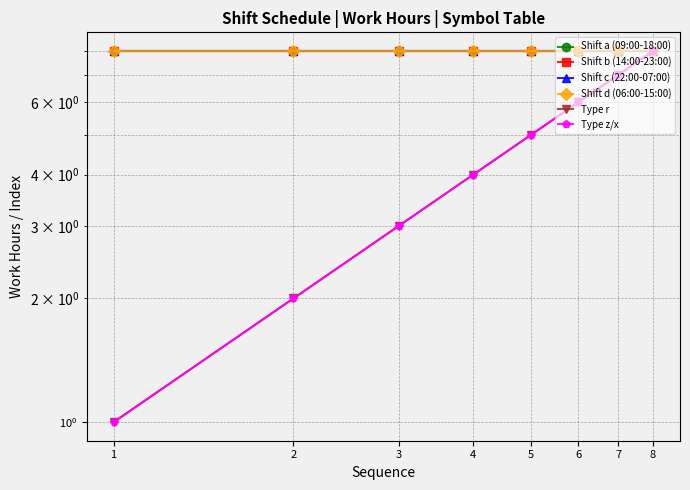

What is the maximum value for Shift c (22:00-07:00)?

8